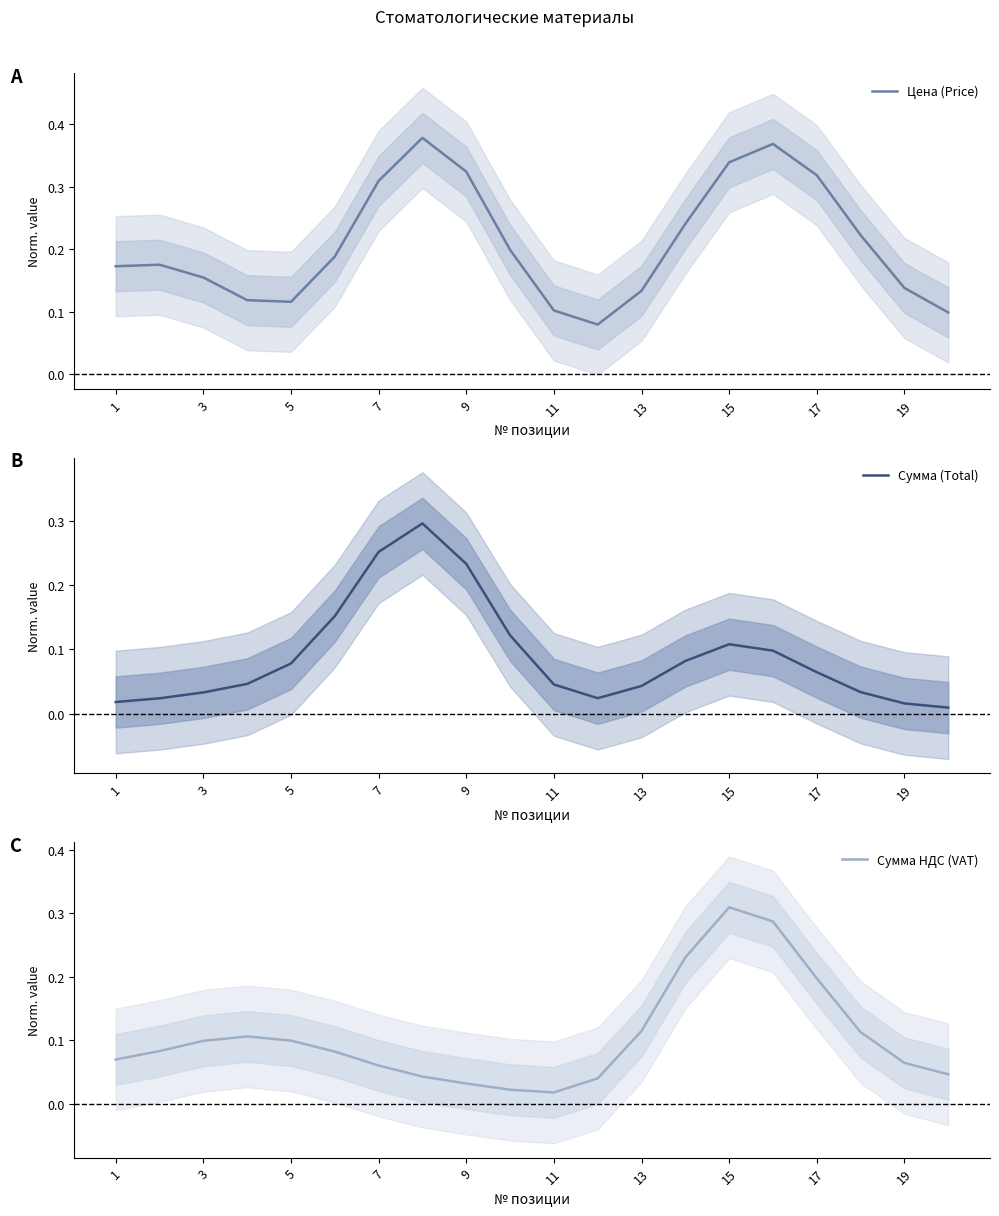

At how many categories does at least one series exceed 0?

20